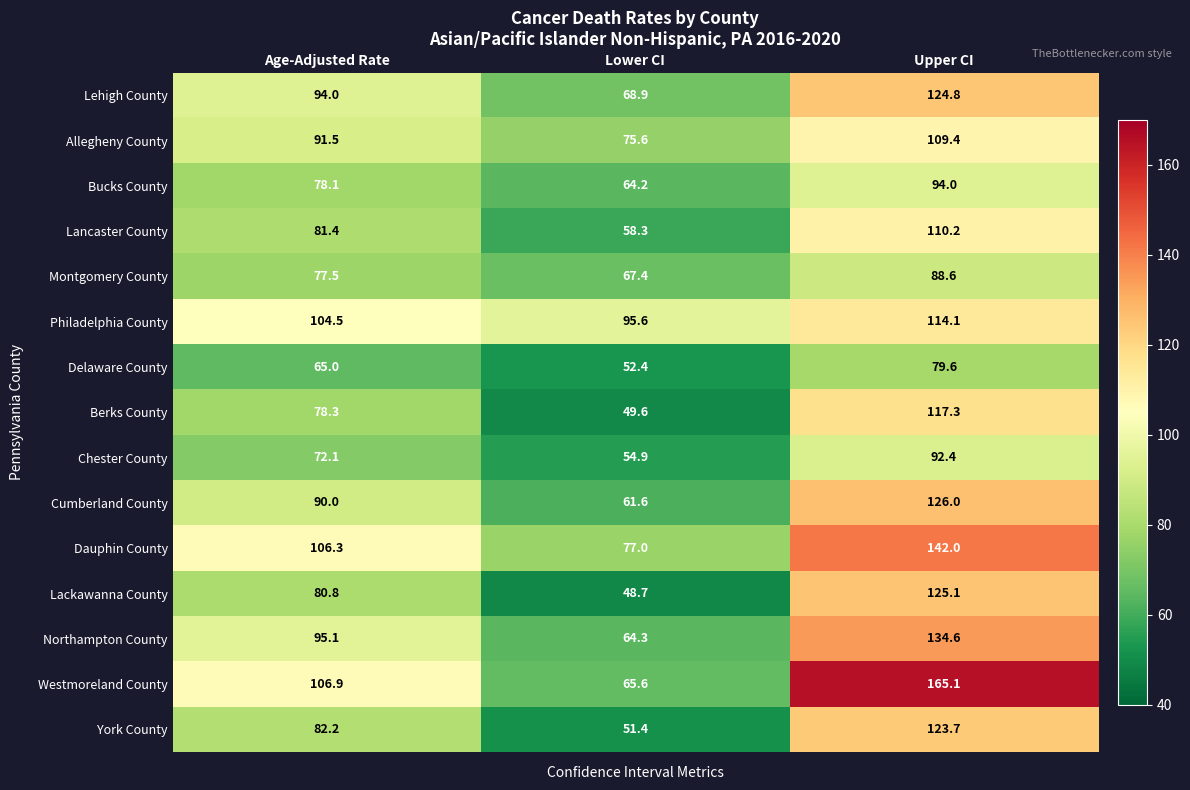

At which label does Berks County first exceed 78?

Age-Adjusted Rate